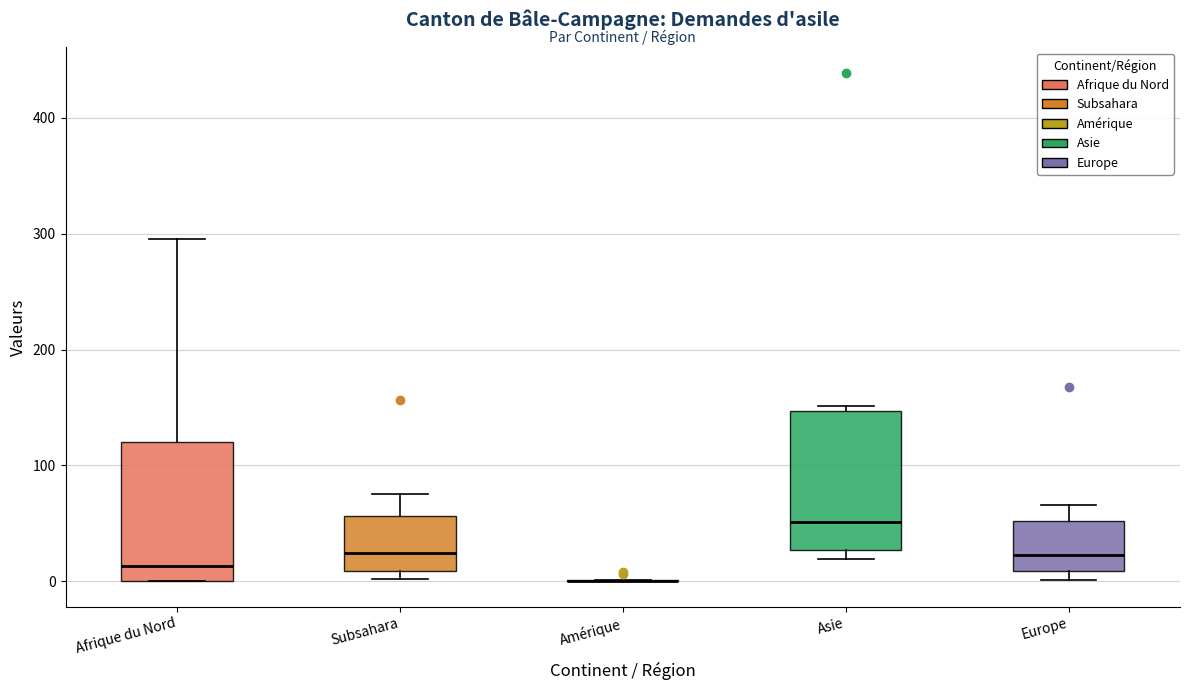

Reading left to right, transcribe this box plot: for each box, give where its median line is, the range the box spans, and where its two whiskers end, as read against the y-axis. The values are not printed on the chart, so give them approximately, as read against the axis.

Afrique du Nord: median 10, box 0 to 120, whiskers 0 to 300
Subsahara: median 20, box 10 to 60, whiskers 0 to 80
Amérique: box collapsed to a line at 0, whiskers 0 to 0
Asie: median 50, box 30 to 150, whiskers 20 to 150 (just above the box's upper edge)
Europe: median 20, box 10 to 50, whiskers 0 to 70